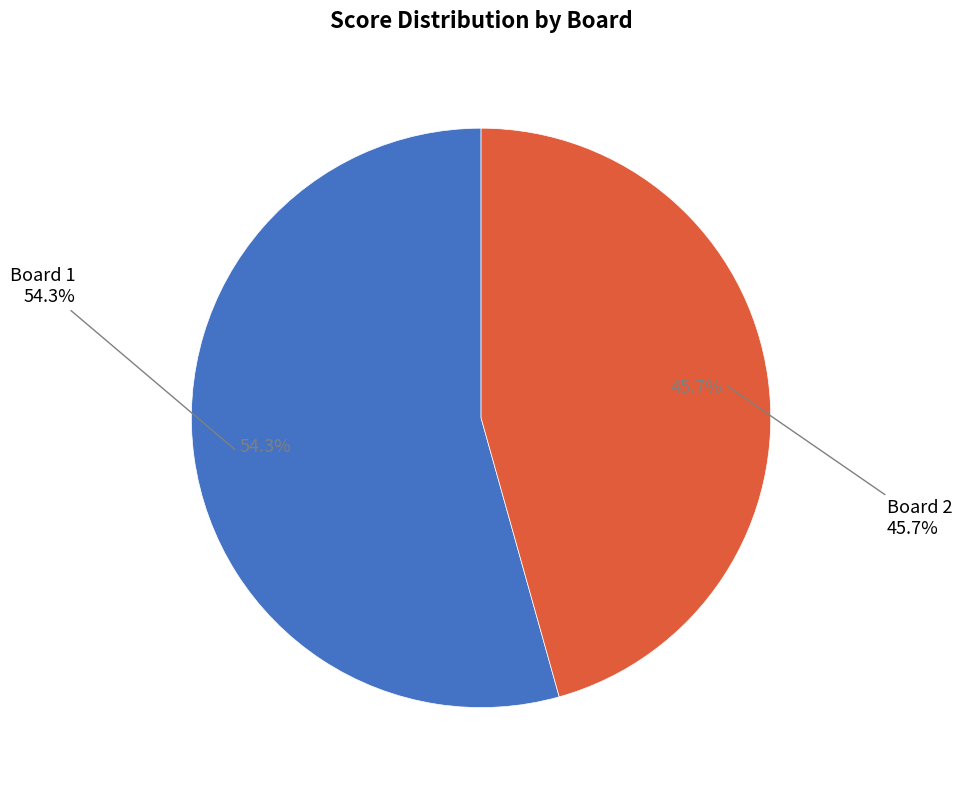

Which category accounts for the majority?

Board 1